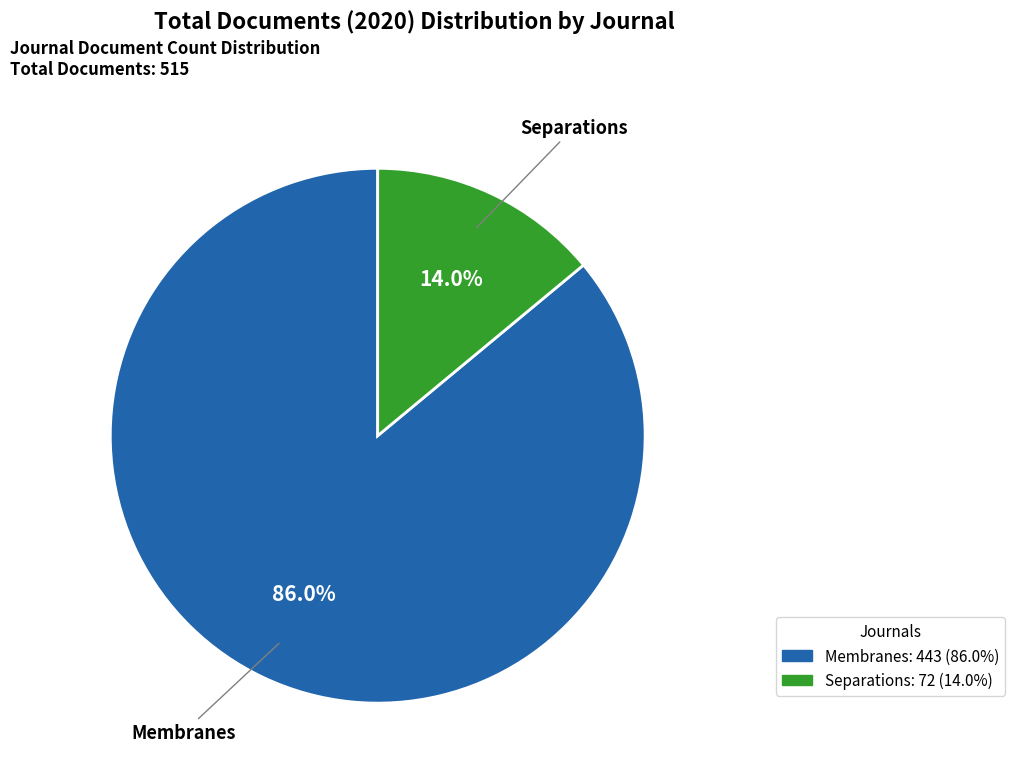

Between Separations and Membranes, which is larger?

Membranes